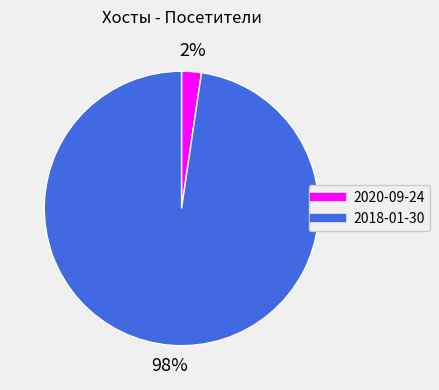

Combined, do 2020-09-24 and 2018-01-30 account for over 50%?

Yes